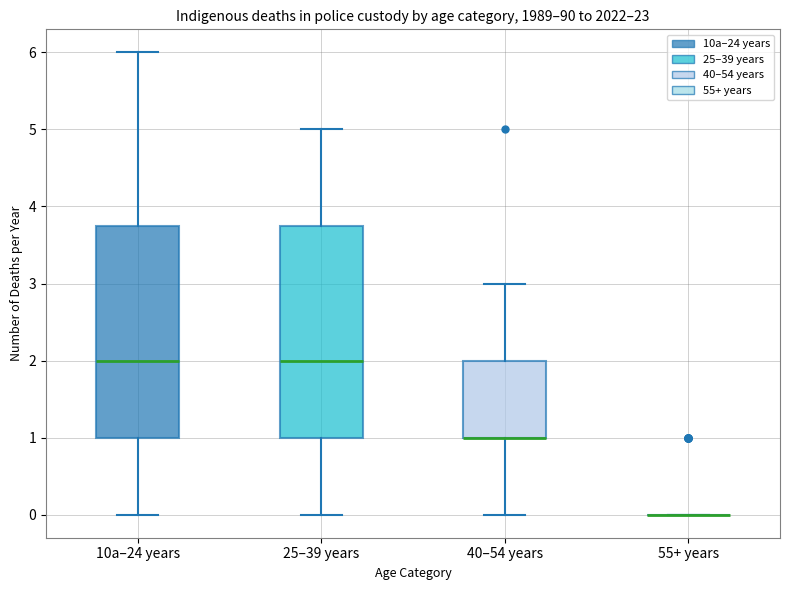

Reading left to right, transcribe this box plot: for each box, give where its median line is, the range the box spans, and where its two whiskers end, as read against the y-axis. The values are not printed on the chart, so give them approximately, as read against the axis.

10a–24 years: median 2.0, box 1.0 to 3.8, whiskers 0.0 to 6.0
25–39 years: median 2.0, box 1.0 to 3.8, whiskers 0.0 to 5.0
40–54 years: median 1.0 (drawn on the box's lower edge), box 1.0 to 2.0, whiskers 0.0 to 3.0
55+ years: box collapsed to a line at 0.0, whiskers 0.0 to 0.0